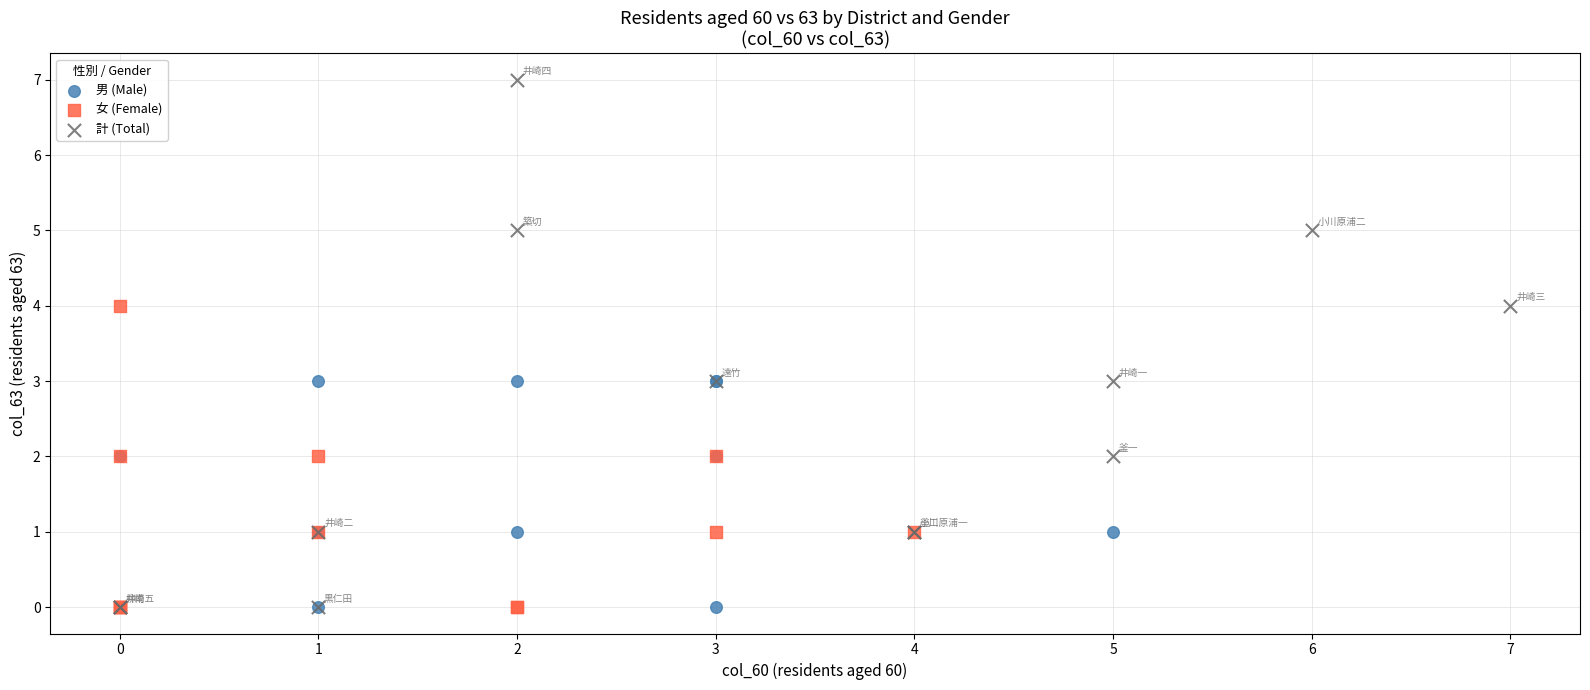

Which series contains the highest Y value?

計 (Total)